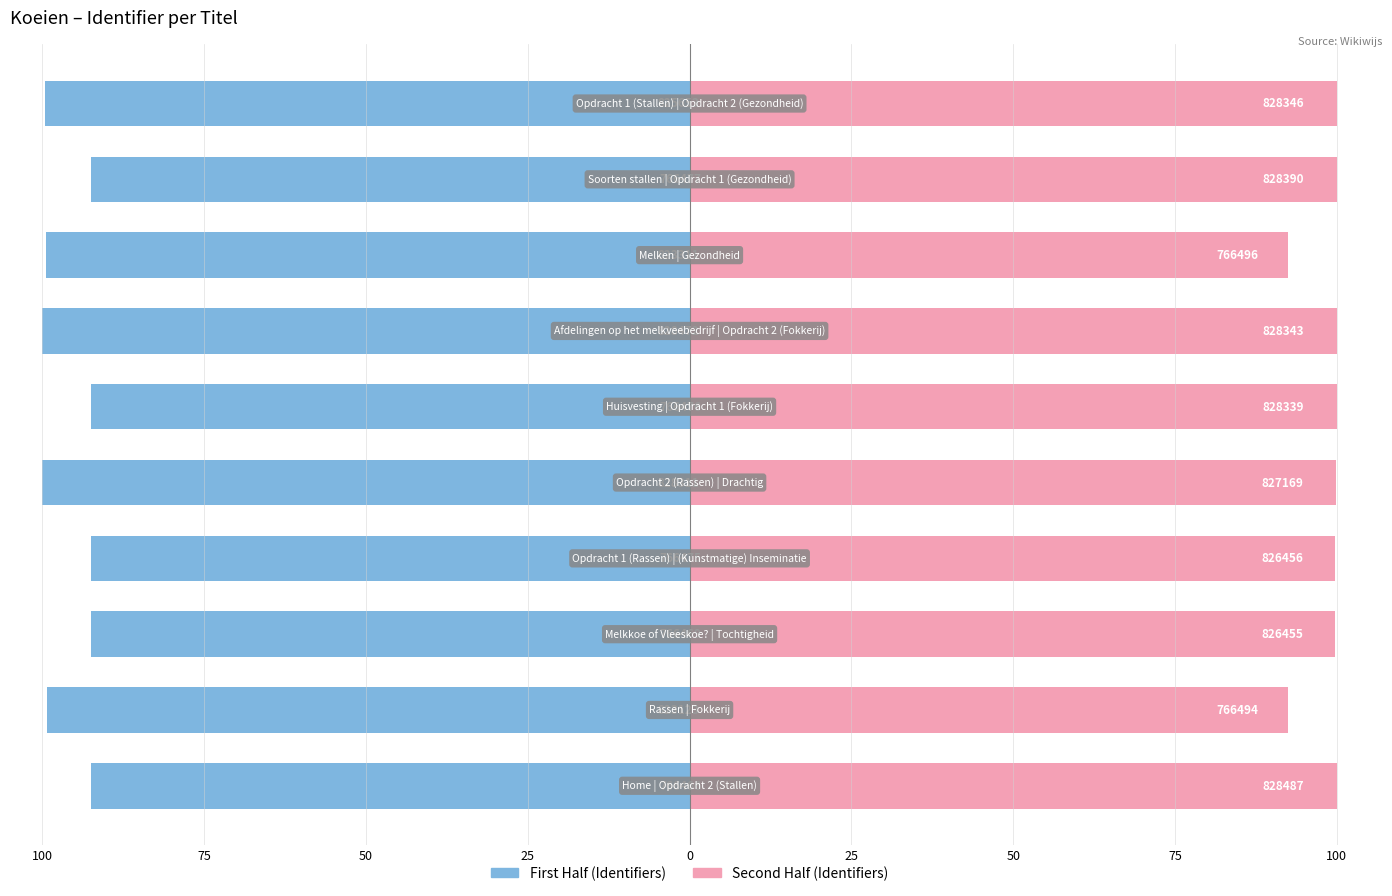

What is the sum of all Second Half (Identifiers) values?

984.3